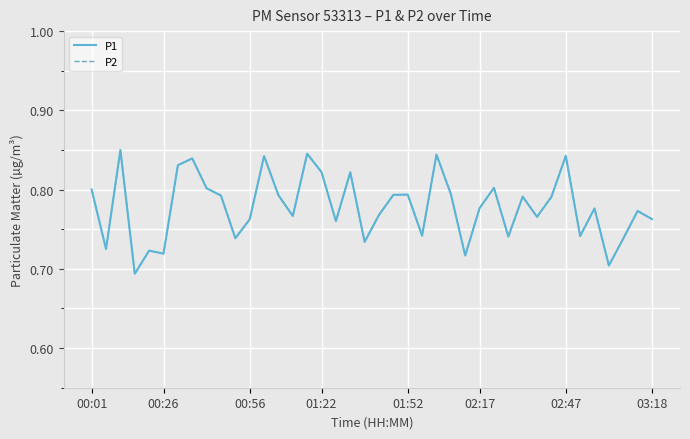

How many interior local valleys does the P1 series have?

13